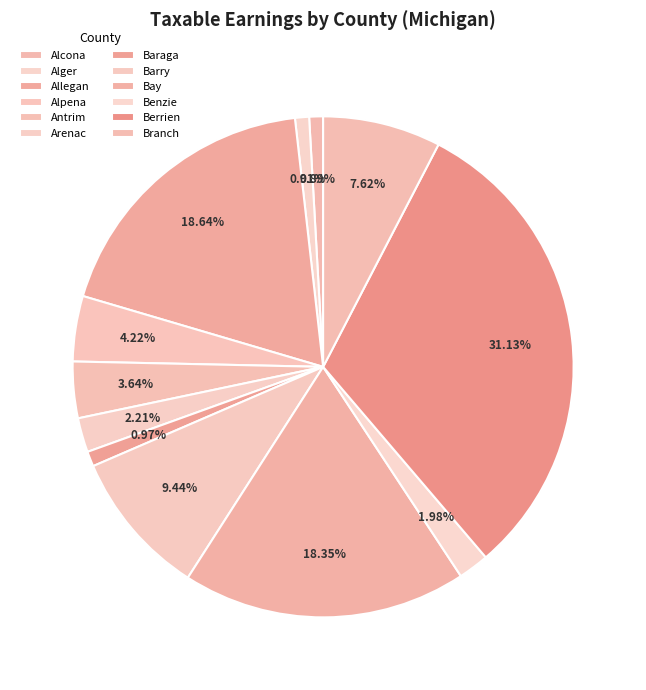

Combined, do Benzie and Baraga account for over 50%?

No